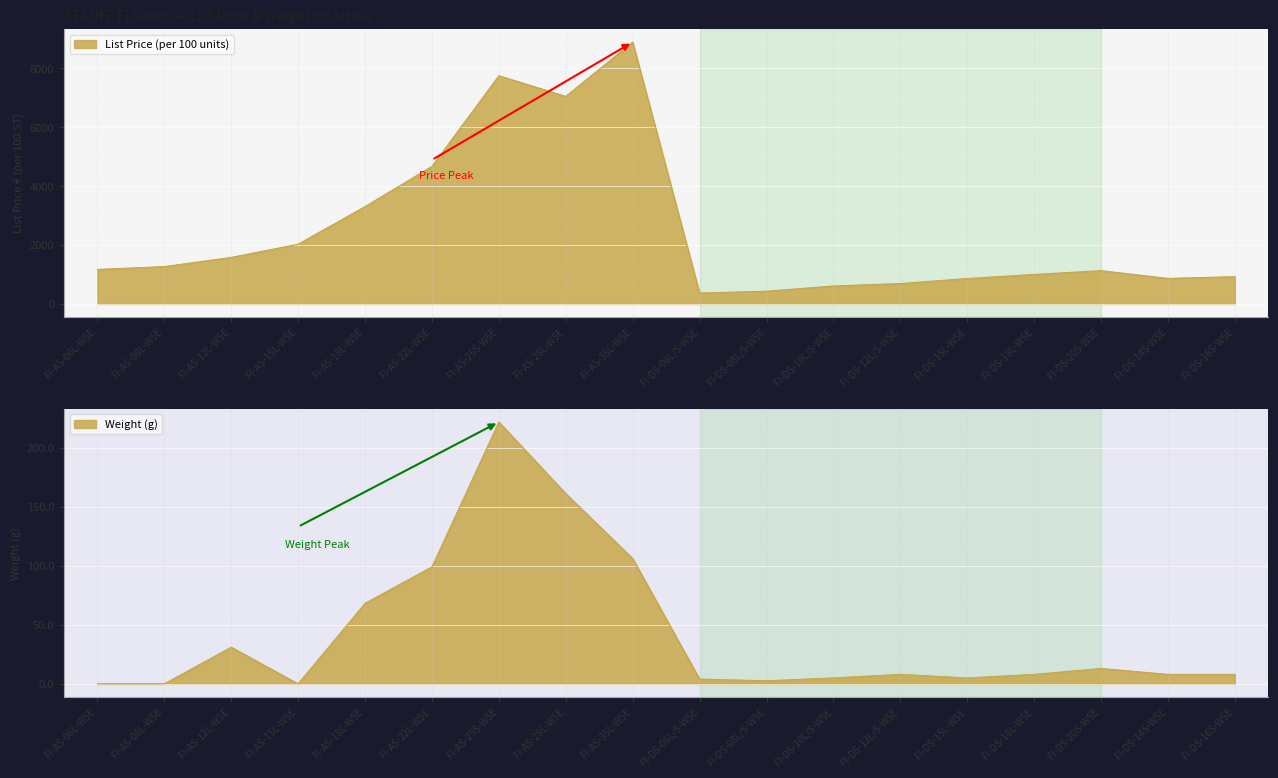

Which has a higher value, FI-DS-12L/S-W5E or FI-DS-20S-W5E?

FI-DS-20S-W5E